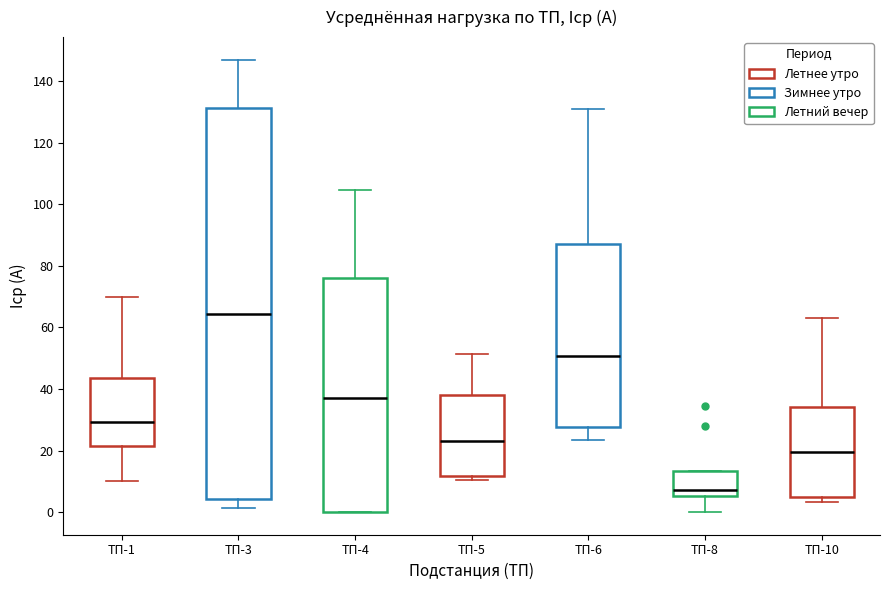

Which box is the tallest, from its lower edge to its upper edge?

ТП-3